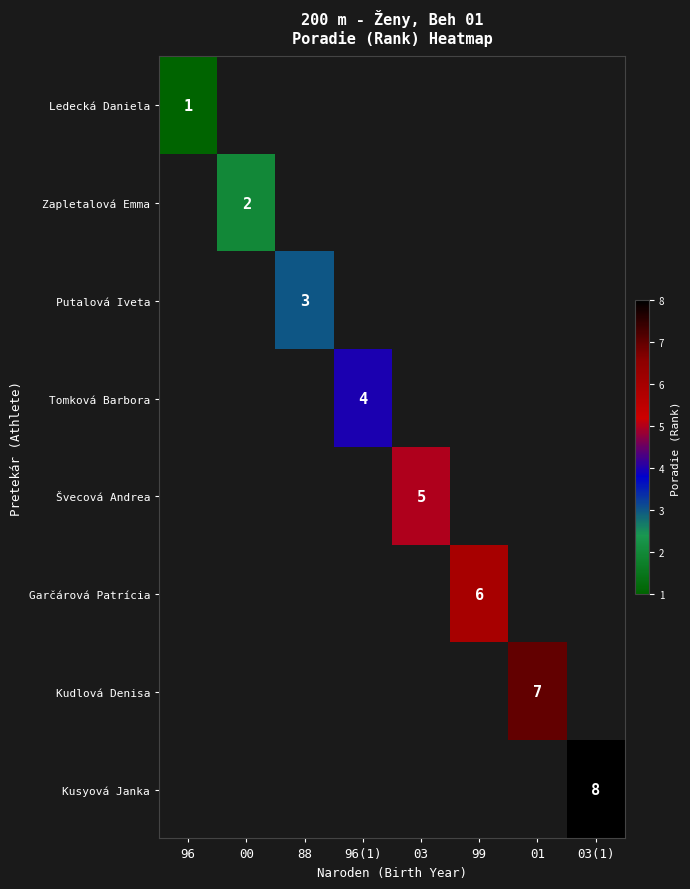

True or false: Kusyová Janka has a value of 13.6 at 03(1).

False